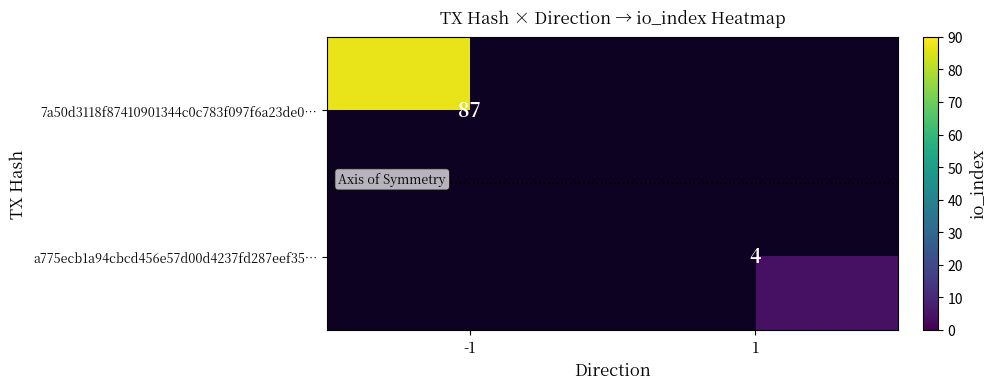

Is the value of 7a50d3118f87410901344c0c783f097f6a23de0… at -1 greater than the value of a775ecb1a94cbcd456e57d00d4237fd287eef35… at 1?

Yes